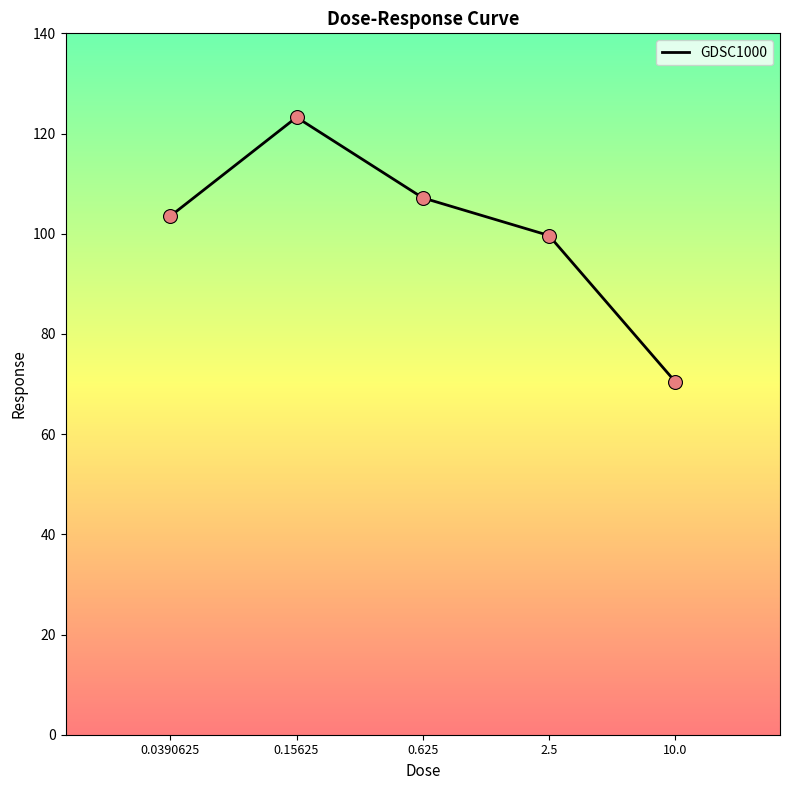

Approximately how many times larger is the value at 0.15625 compared to 0.625?

1.2